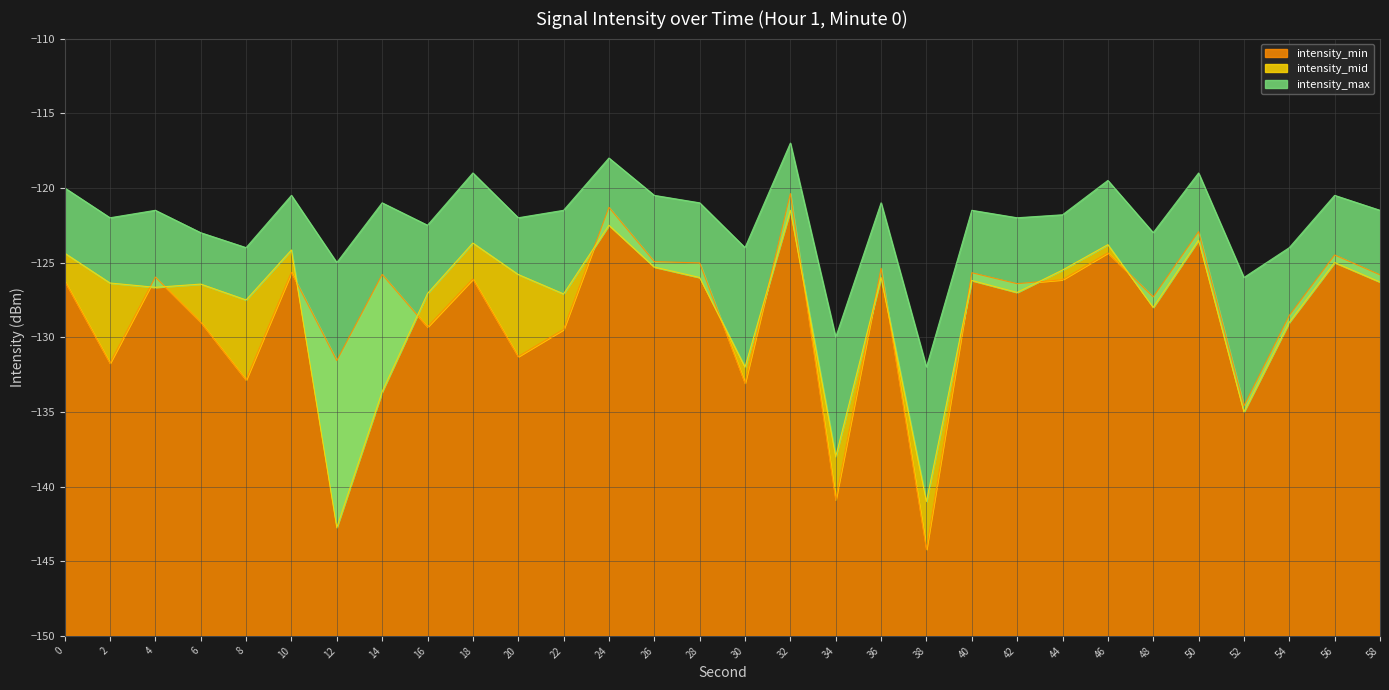

What is the minimum value shown in the chart?

-144.2